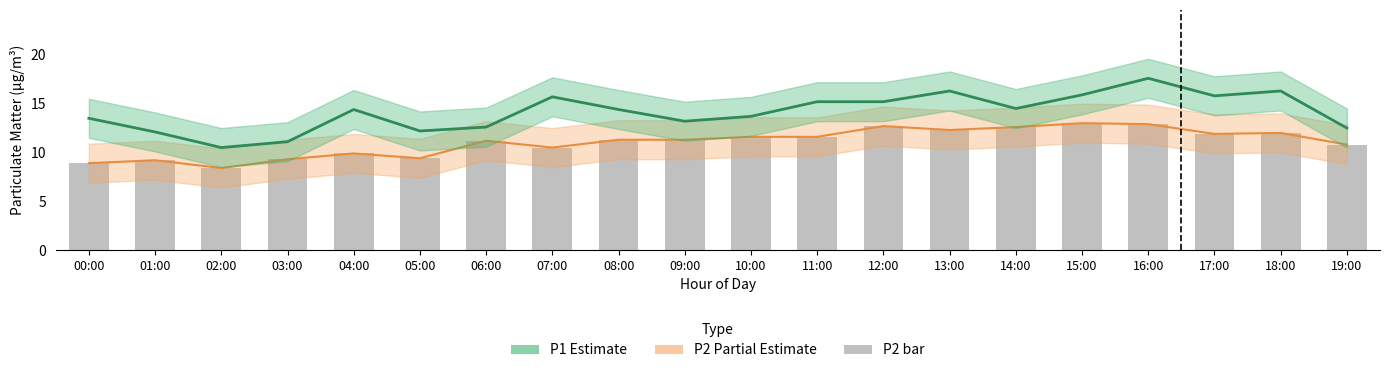

What is the lowest value of the P2 (bar) series?

8.4